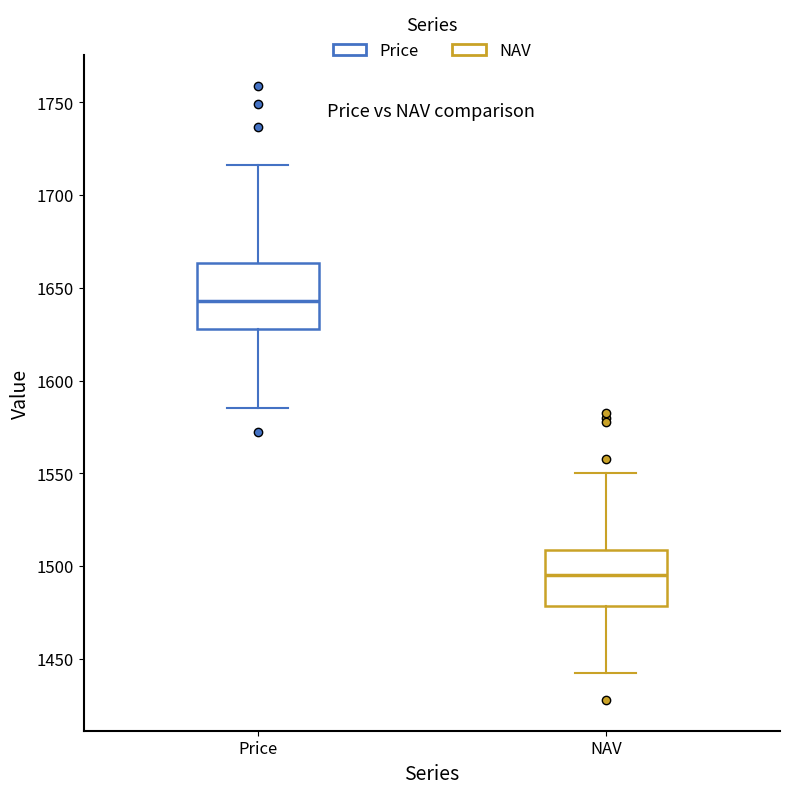

Reading left to right, transcribe this box plot: for each box, give where its median line is, the range the box spans, and where its two whiskers end, as read against the y-axis. The values are not printed on the chart, so give them approximately, as read against the axis.

Price: median 1645, box 1630 to 1665, whiskers 1585 to 1715
NAV: median 1495, box 1480 to 1510, whiskers 1445 to 1550